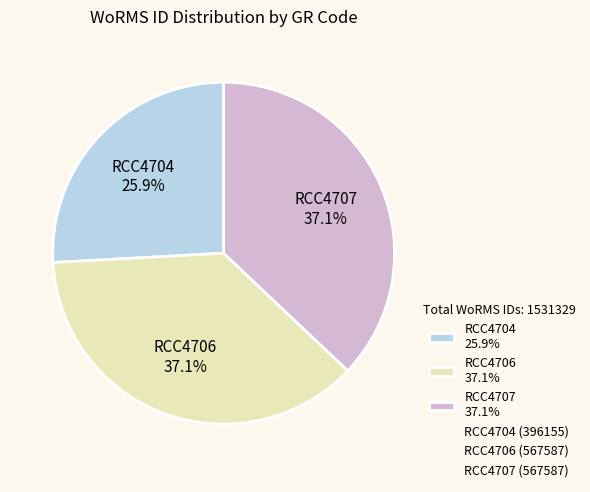

Count the number of slices in the pie.

3